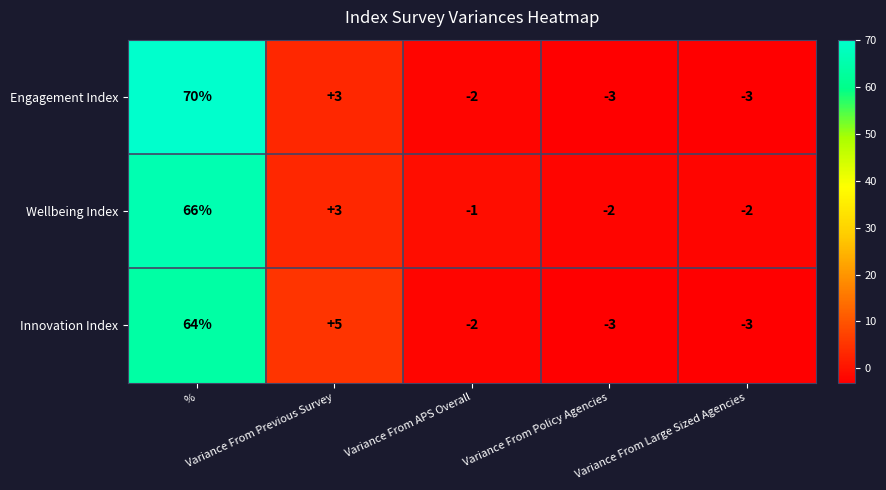

Which series has the largest total across all categories?

Engagement Index